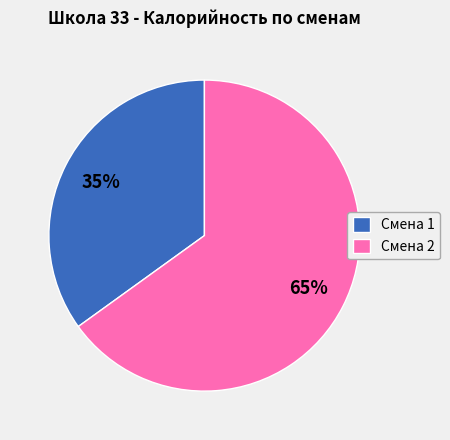

Rank the categories by value from lowest to highest.

Смена 1, Смена 2